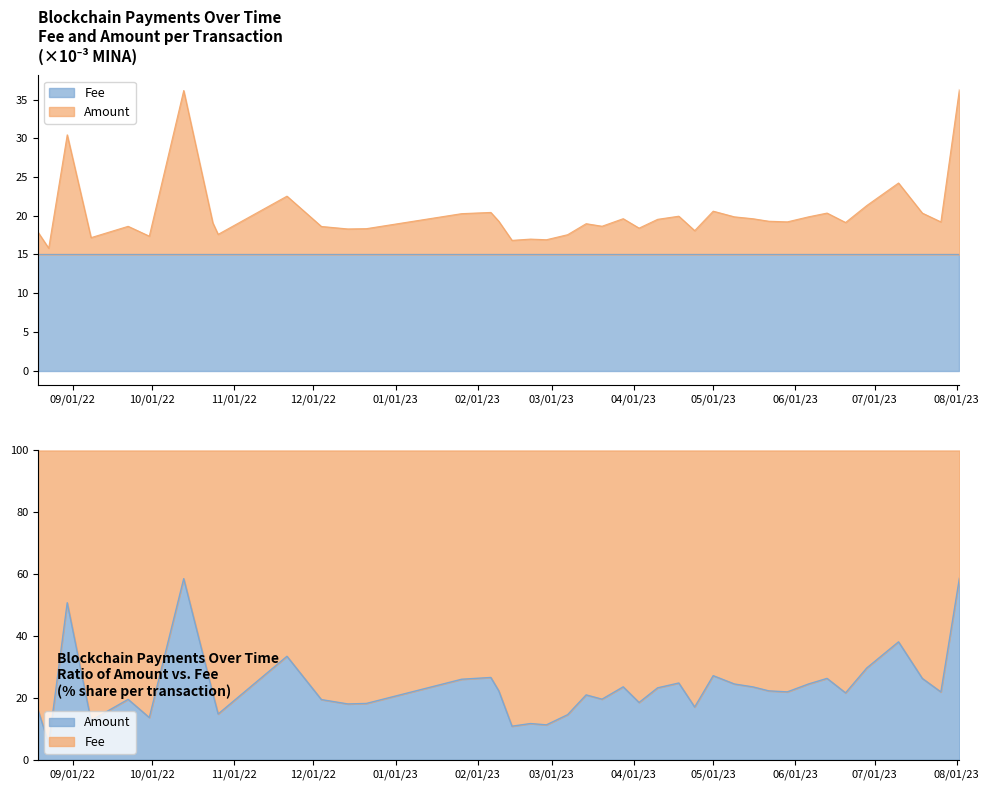

What position from the left is 2023-02-06?

15